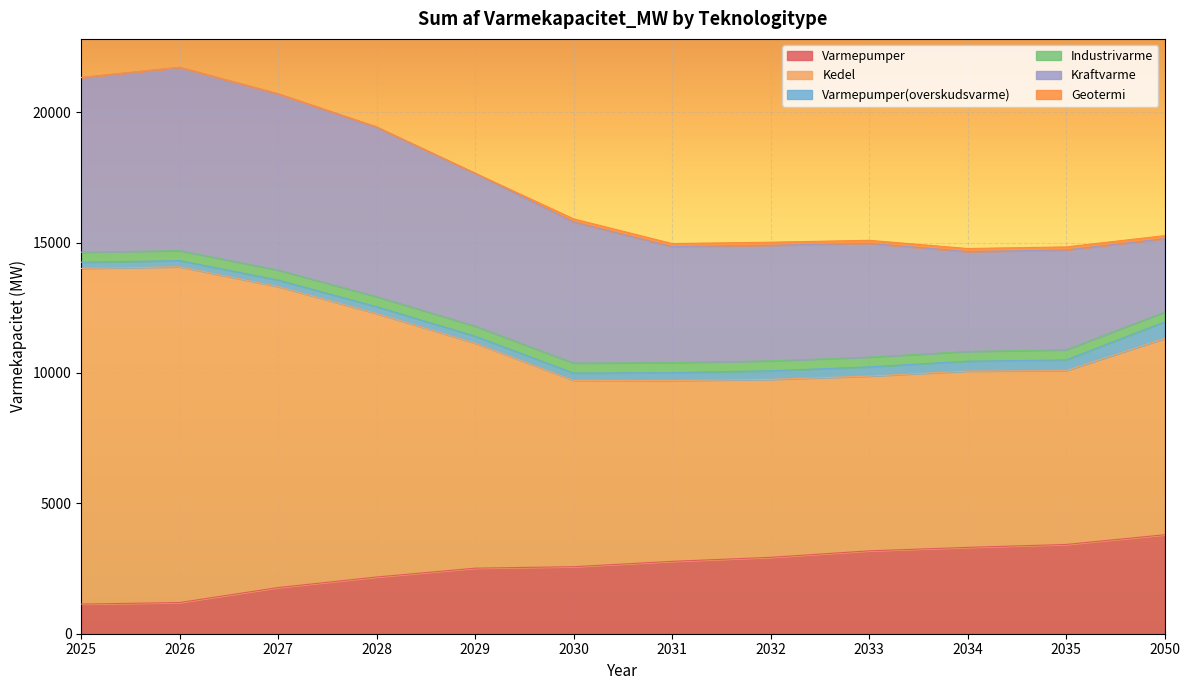

Which category has the lowest value across all series?

2025